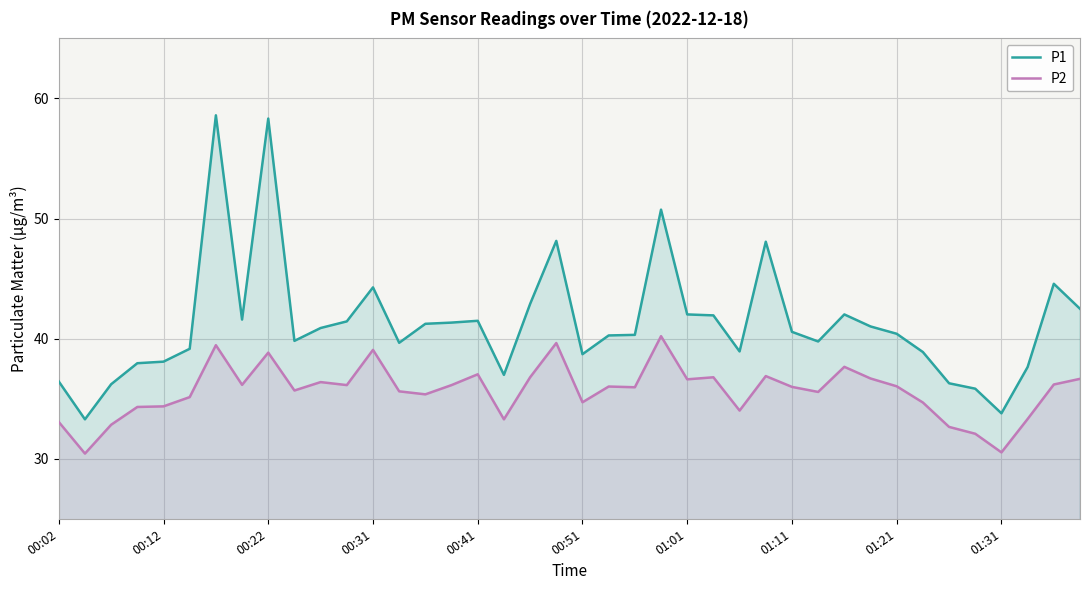

True or false: P2 has a value of 15.9 at 01:11.

False